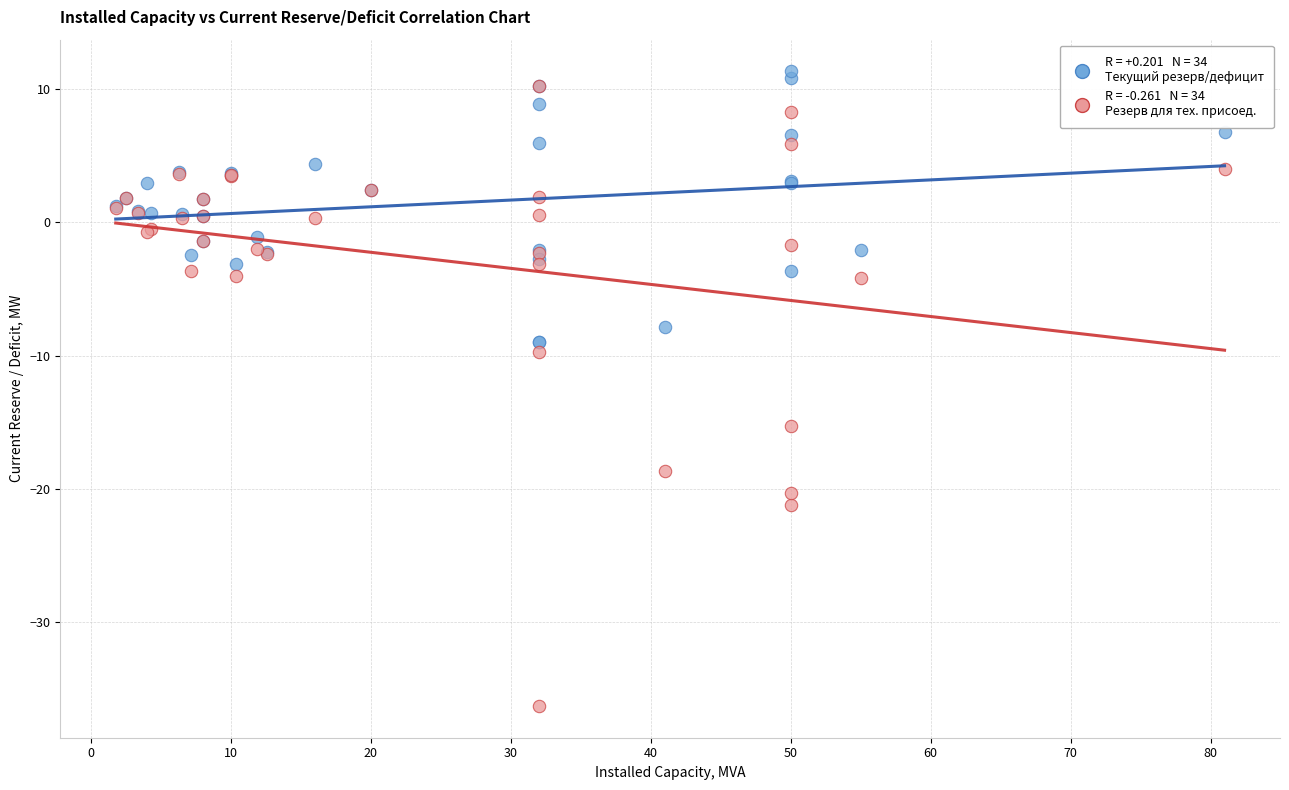

Across all series, what Y value is closest to -12?

-9.8